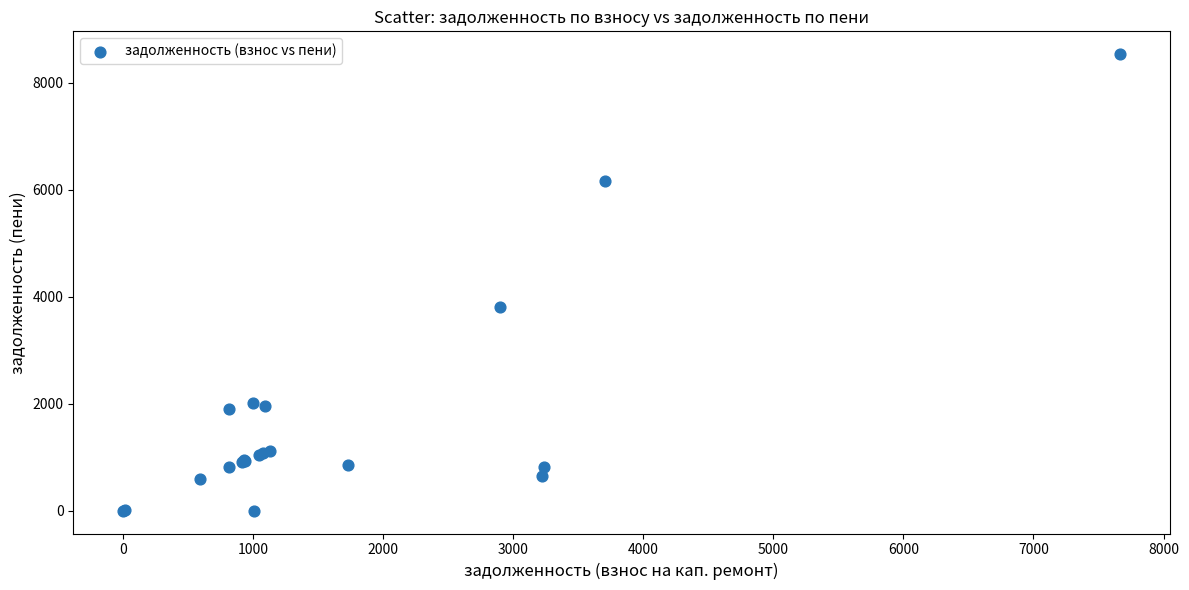

What Y value in the scatter plot is closest to 4266?

3800.6